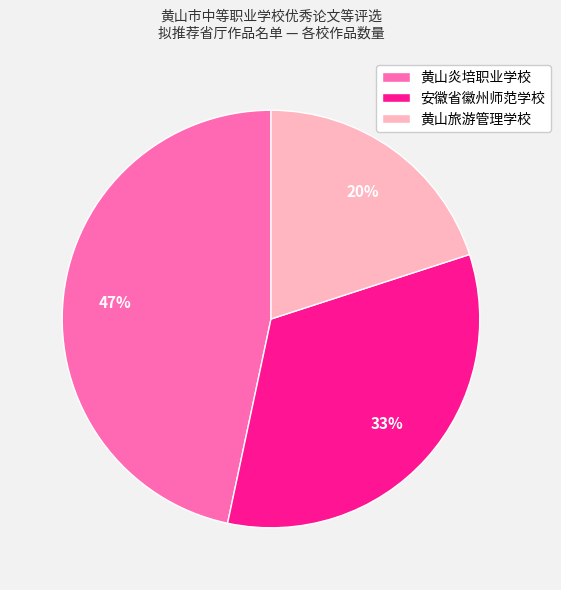

Is 黄山旅游管理学校 the majority of the pie?

No